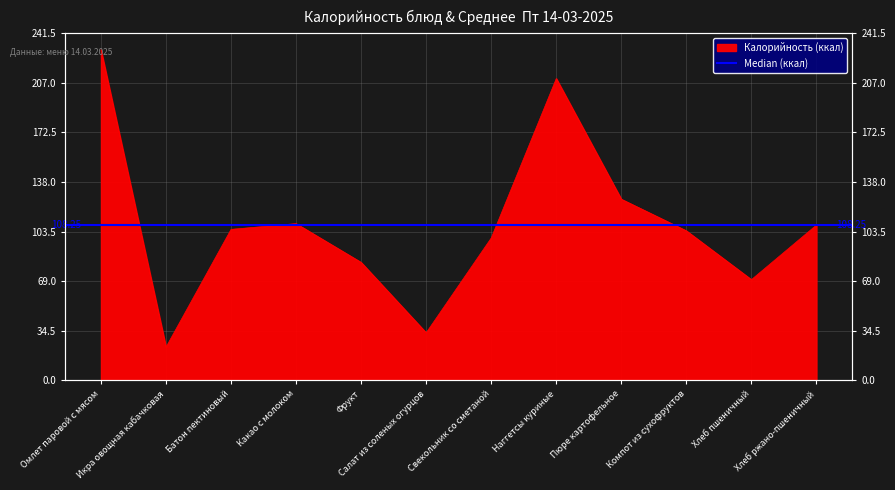

Between Наггетсы куриные and Хлеб ржано-пшеничный, which is larger?

Наггетсы куриные